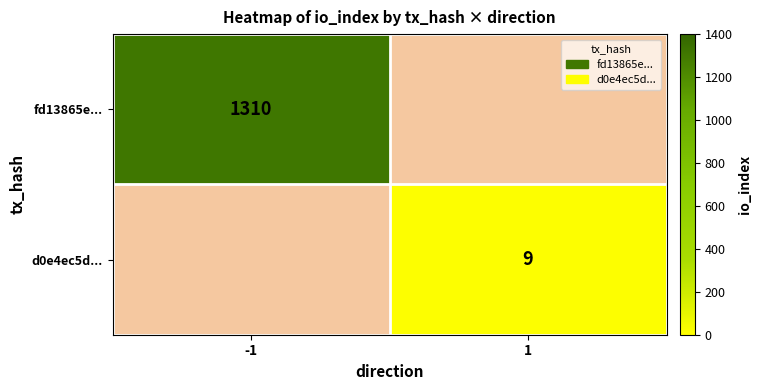

What is the greatest value displayed?

1310.0